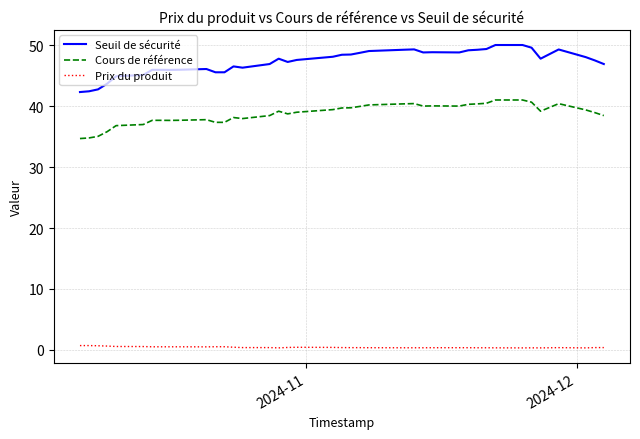

Which series has the largest range (max minus min)?

Seuil de sécurité